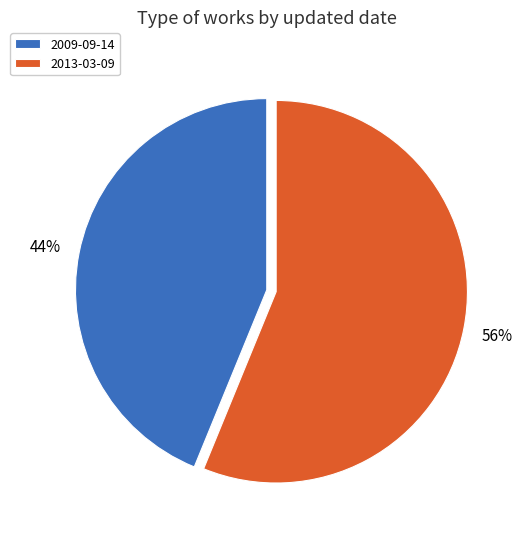

The 2013-03-09 slice represents 56% of the pie. True or false?

True